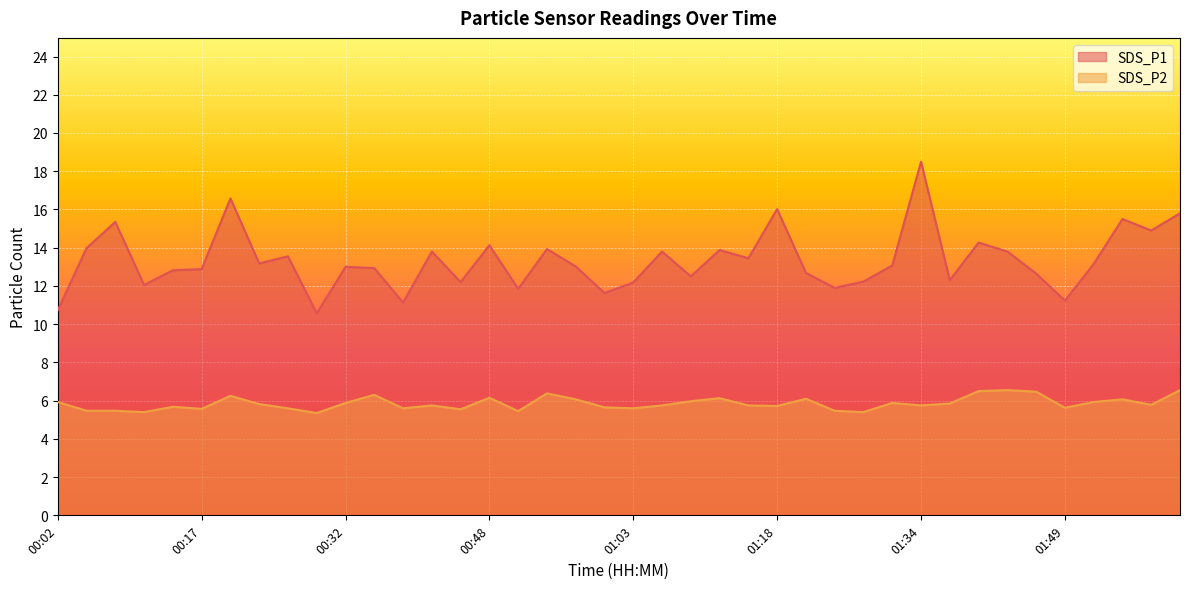

Reading left to right, what are all the values shown in this chart?

SDS_P1: 10.7	14.0	15.3	12.1	12.8	12.9	16.6	13.2	13.6	10.6	13.0	12.9	11.1	13.8	12.2	14.1	11.8	13.9	13.0	11.6	12.2	13.8	12.5	13.9	13.4	16.0	12.7	11.9	12.2	13.1	18.5	12.3	14.3	13.8	12.7	11.2	13.2	15.5	14.9	15.8
SDS_P2: 5.9	5.5	5.5	5.4	5.7	5.6	6.2	5.8	5.6	5.3	5.9	6.3	5.6	5.8	5.5	6.2	5.5	6.4	6.1	5.7	5.6	5.8	6.0	6.1	5.8	5.7	6.1	5.5	5.4	5.9	5.8	5.8	6.5	6.5	6.5	5.6	5.9	6.1	5.8	6.5